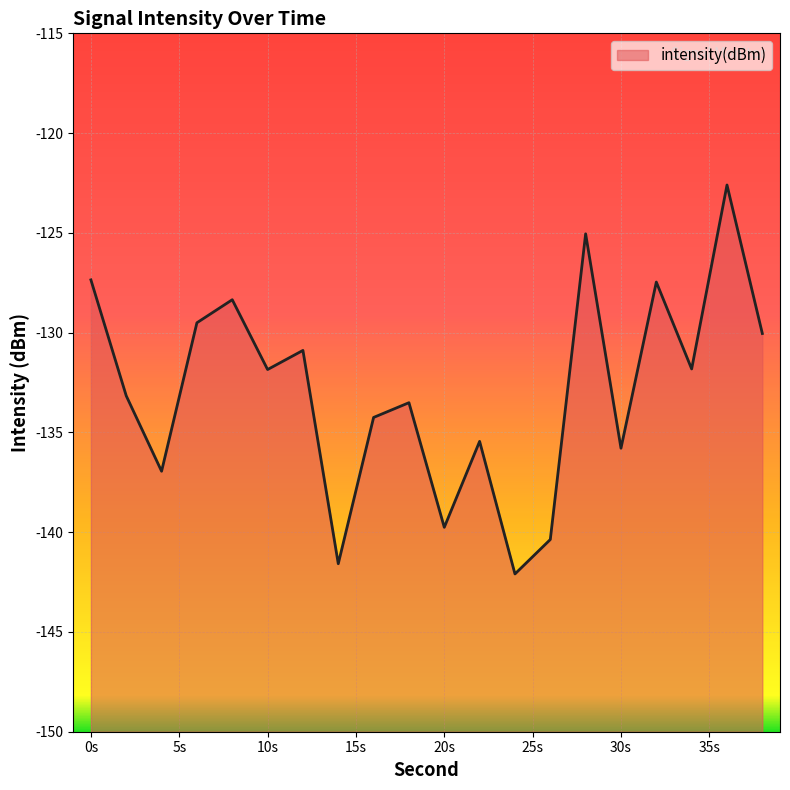

True or false: the data shows -31.9 at 6.

False